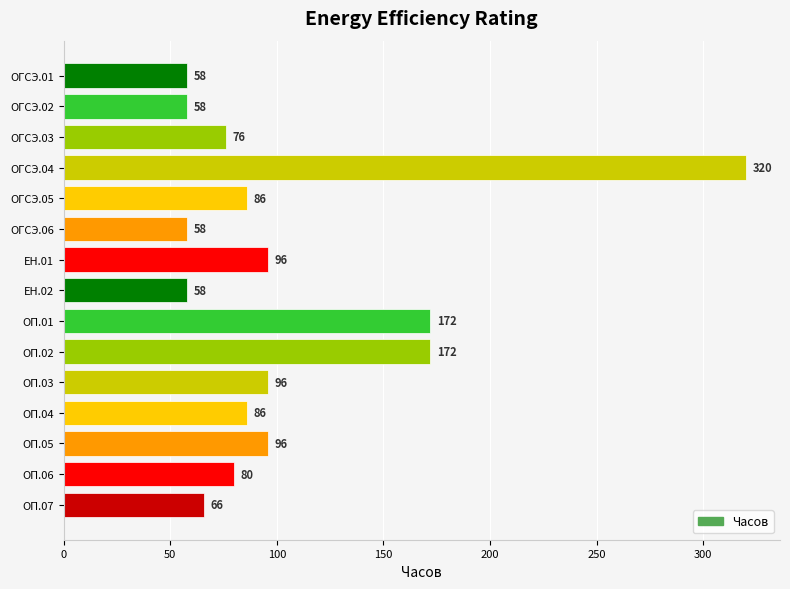

What is the difference between the second highest and minimum values?

114